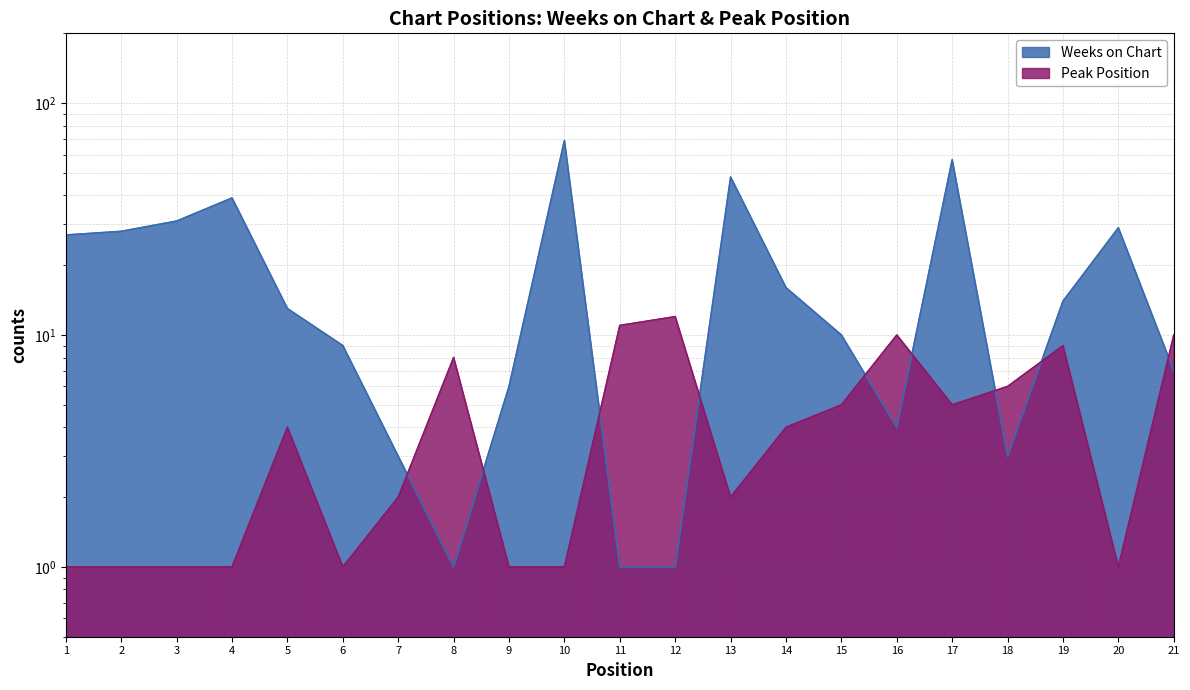

What are all the series names shown in the legend?

Weeks on Chart, Peak Position